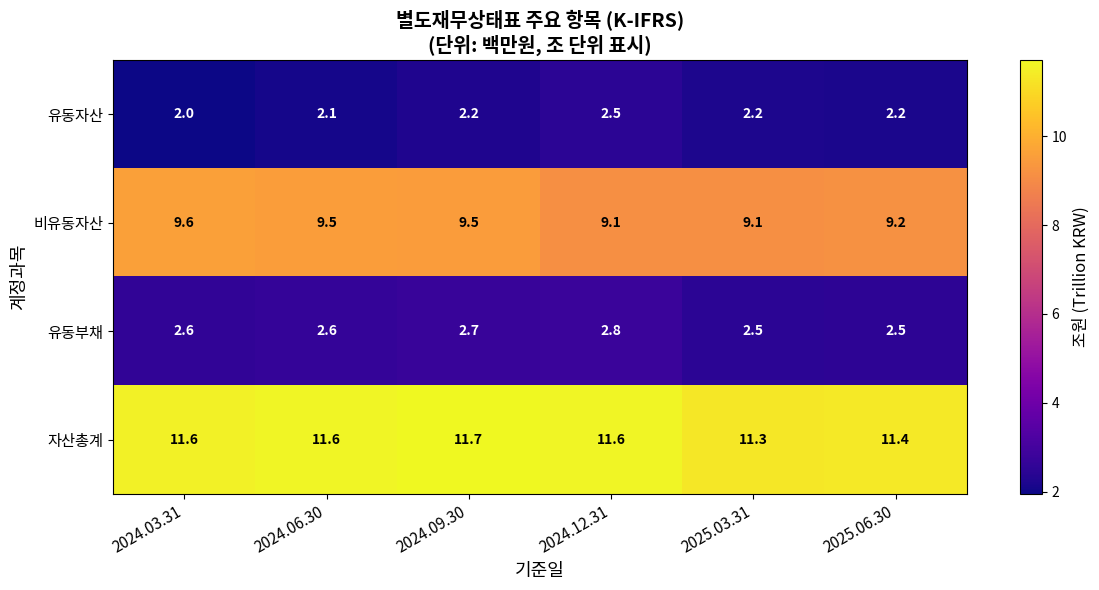

Is it true that 자산총계 equals 11.6 at 2024.12.31?

True